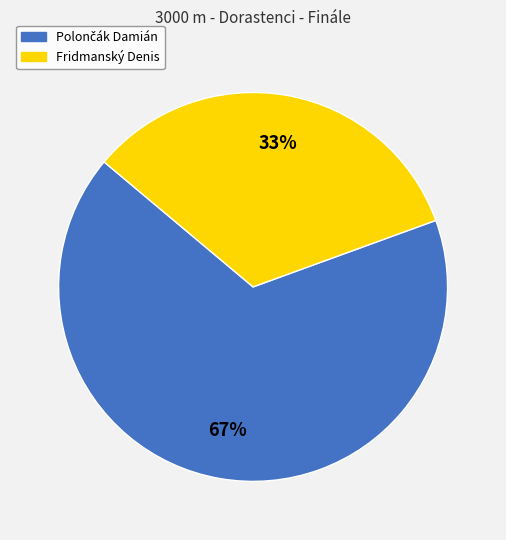

Is it true that Fridmanský Denis is 19% of the pie?

False